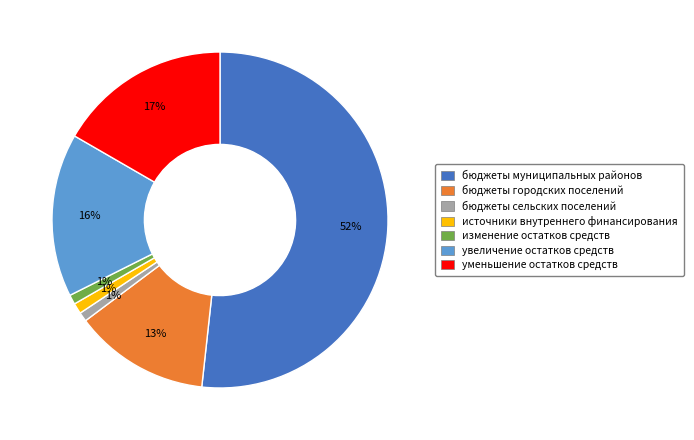

The источники внутреннего финансирования slice represents 1% of the pie. True or false?

True